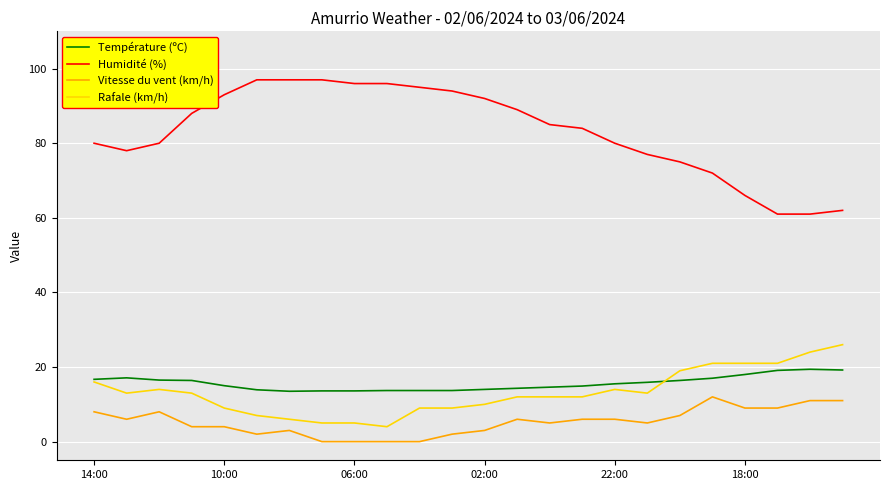

What is the average value of the Rafale (km/h) series?

13.1